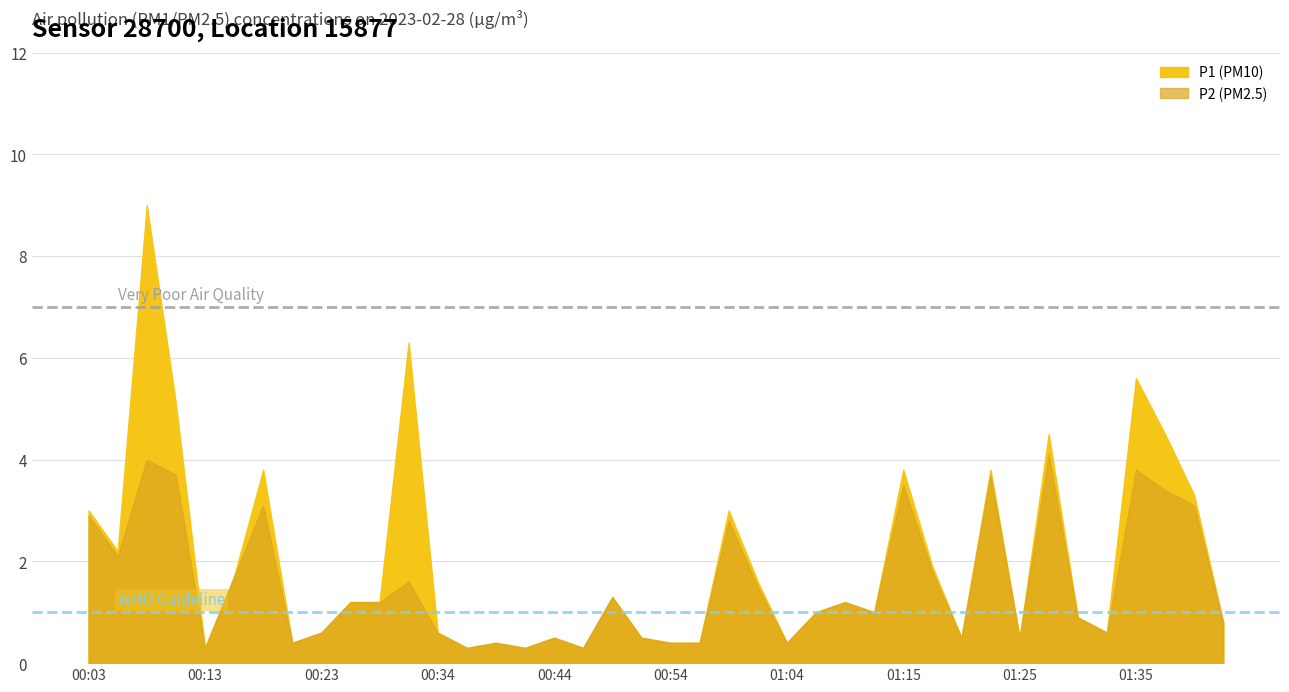

What is the value of the P2 point at the 7th from the left?

3.1